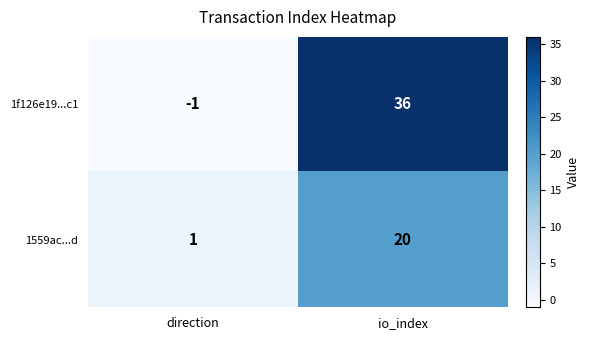

What is the difference between the 1559ac...d values at direction and io_index?

19